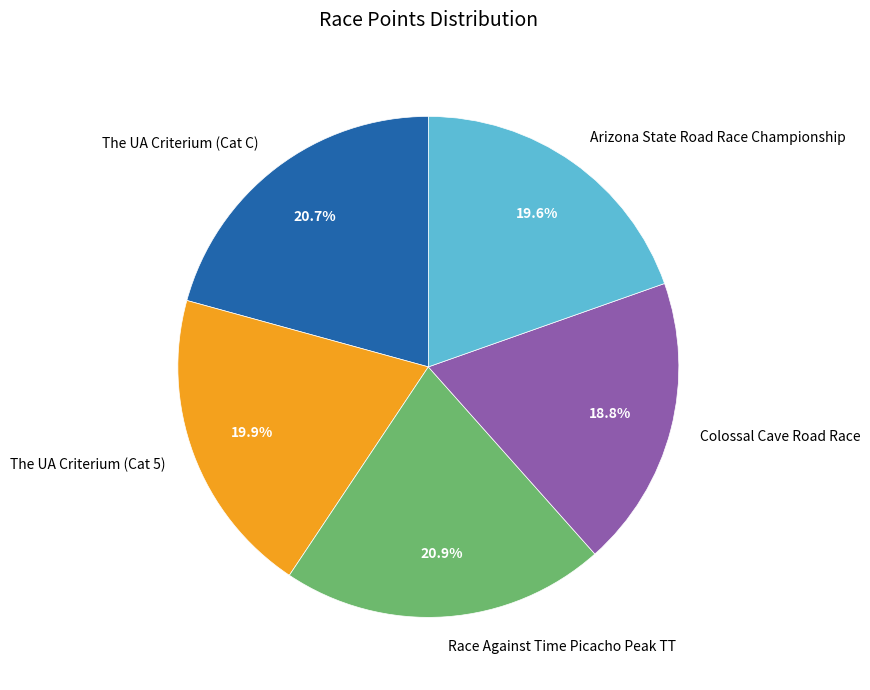

How much of the chart is everything except Arizona State Road Race Championship?

80.4%